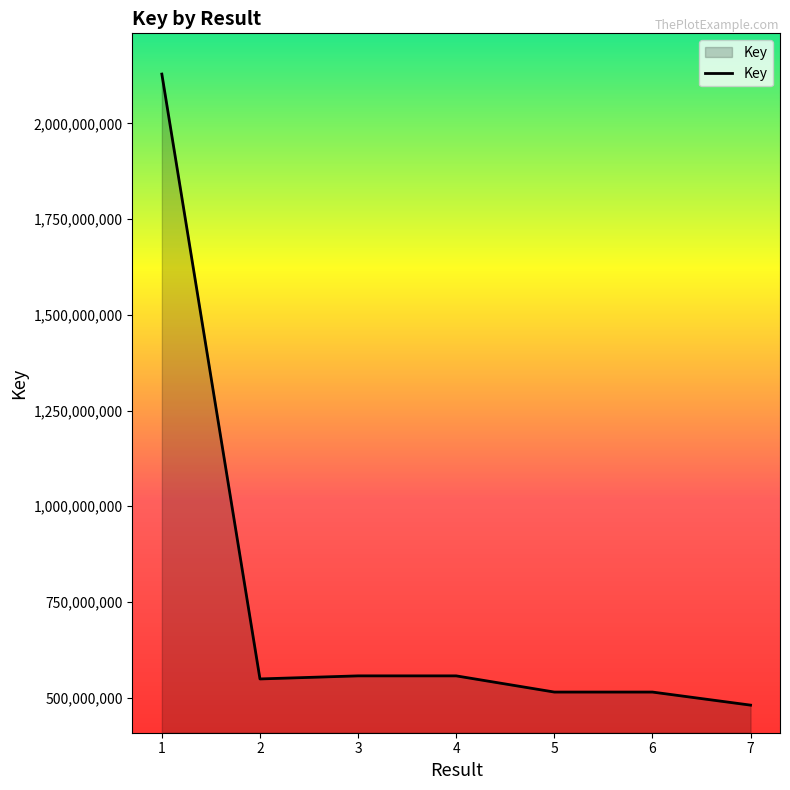

What value does the data have at 7?

480390185